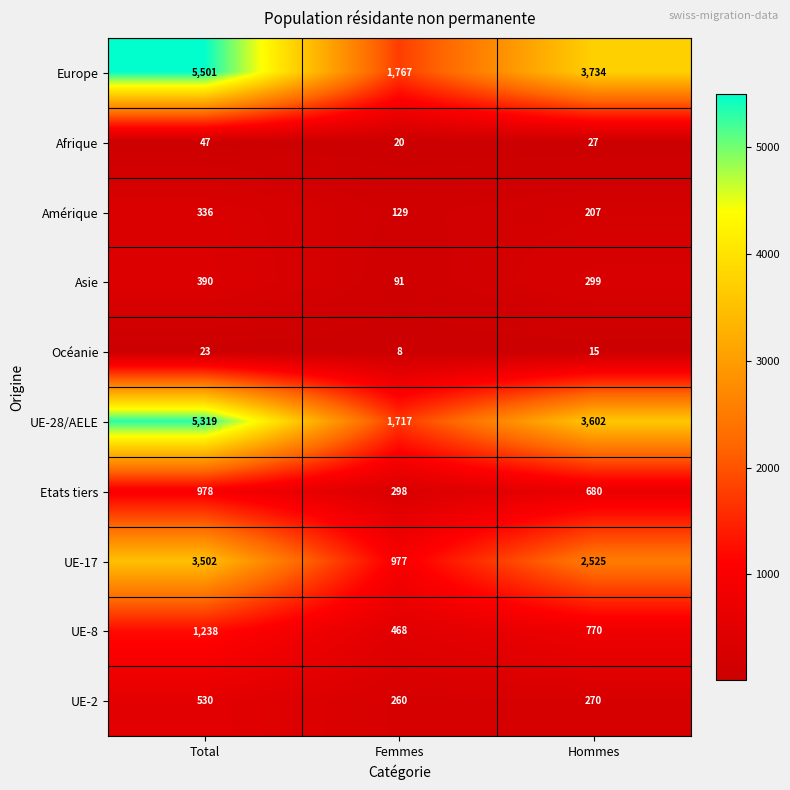

List the series in order of their peak value, highest first.

Europe, UE-28/AELE, UE-17, UE-8, Etats tiers, UE-2, Asie, Amérique, Afrique, Océanie